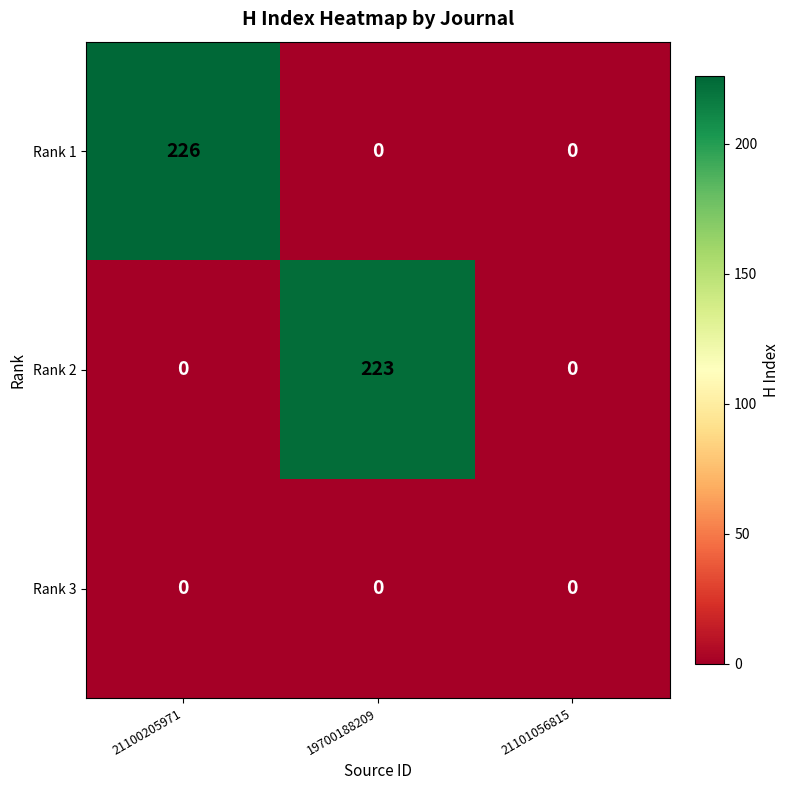

At how many categories does at least one series exceed 34?

2